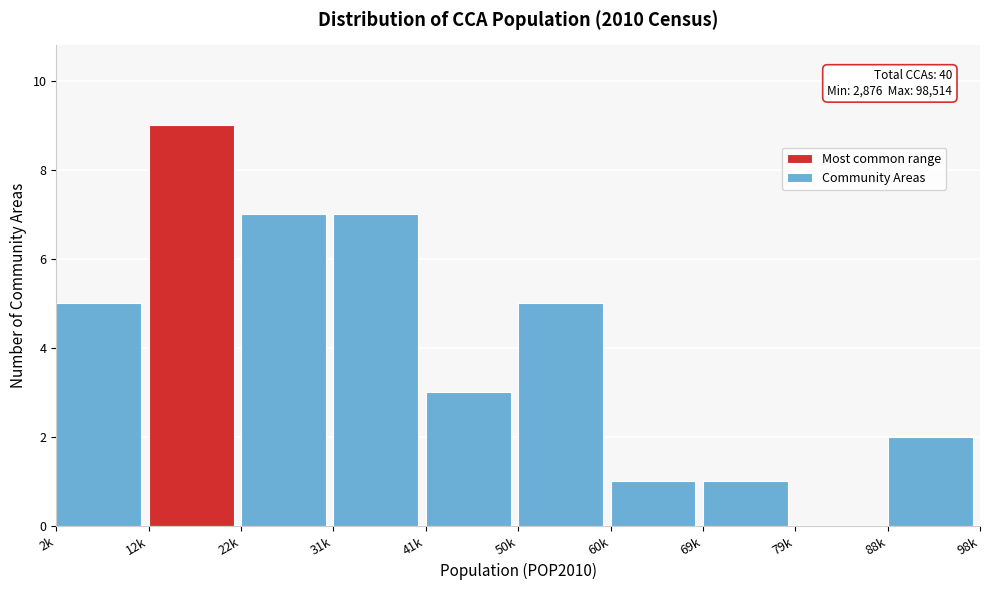

Reading left to right, transcribe all the data shown in this chart.

2k=5	12k=9	22k=7	31k=7	41k=3	50k=5	60k=1	69k=1	79k=0	88k=2